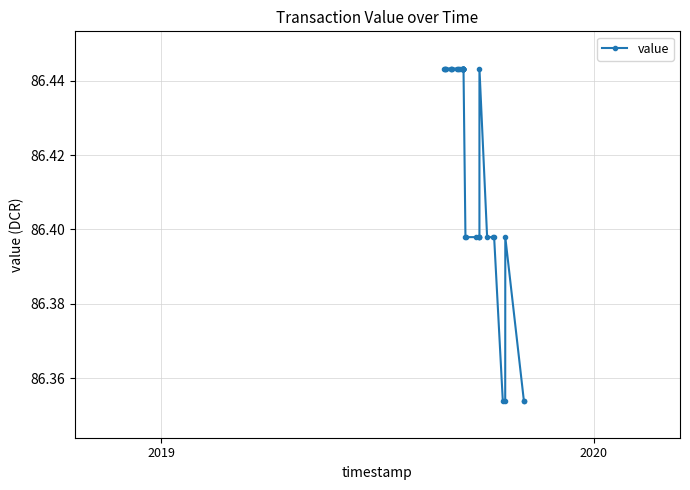

Does the chart have visible grid lines?

Yes